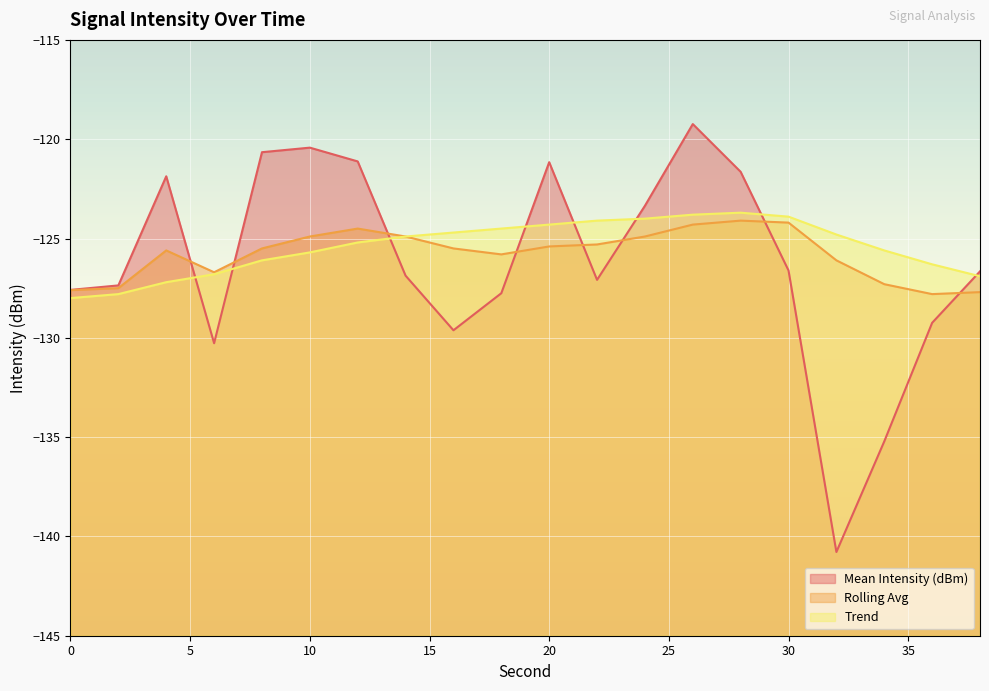

Rank the series by their average value, from lowest to highest.

Mean Intensity (dBm), Rolling Avg, Trend